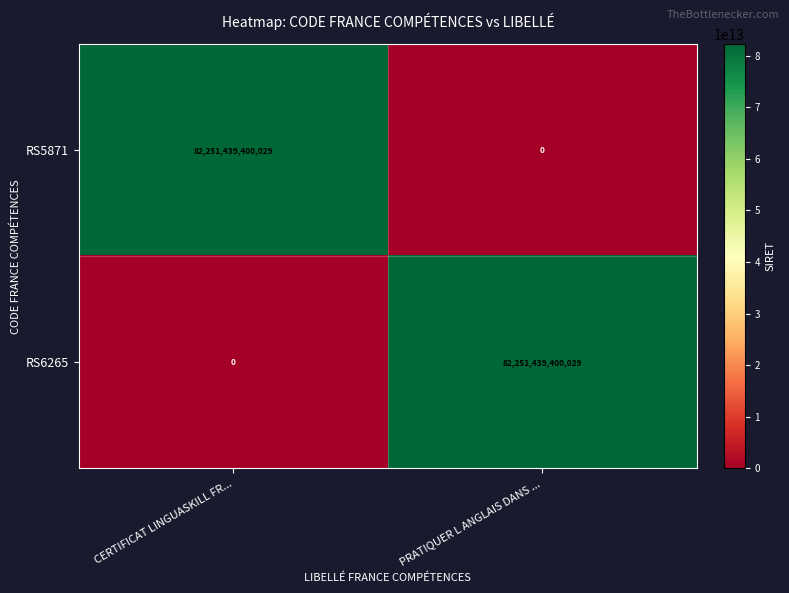

Which category has the highest value in the RS6265 series?

PRATIQUER L ANGLAIS DANS ...